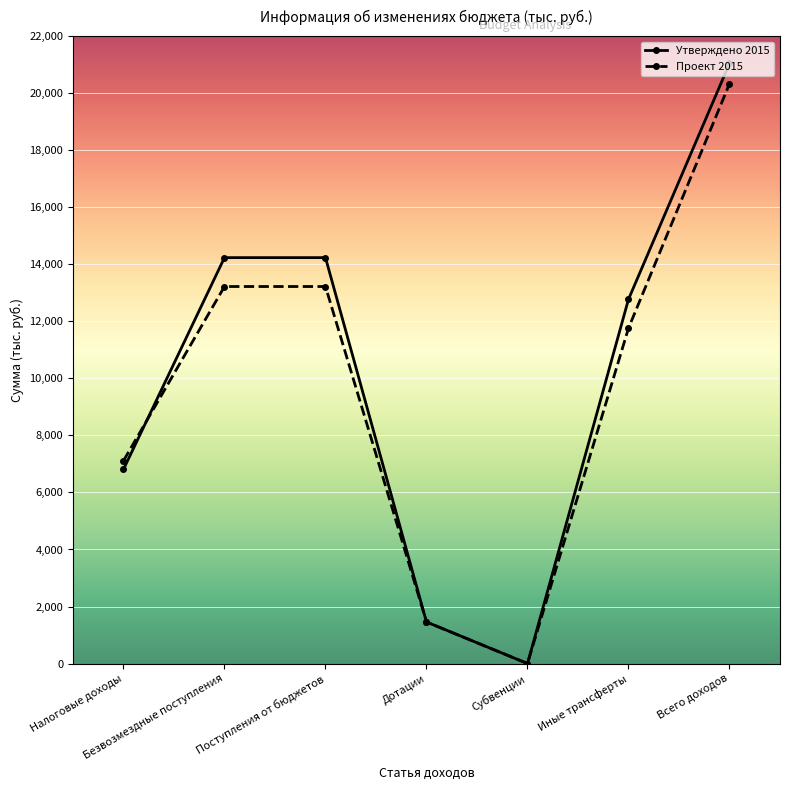

At how many categories does at least one series exceed 6414?

5